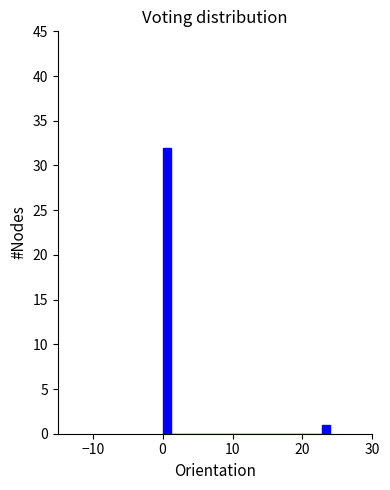

Around what value on the x-axis is the tallest bar? Give the approximate position of its centre, as read against the axis.

1